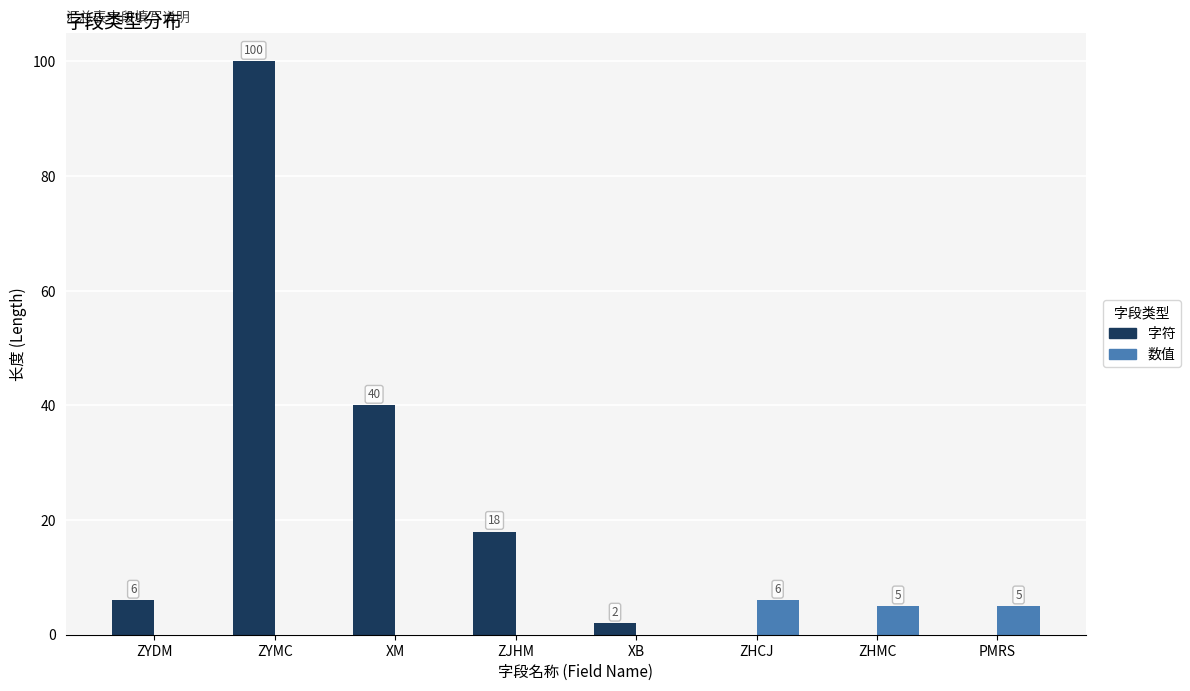

Is it true that 字符 equals 18 at ZJHM?

True